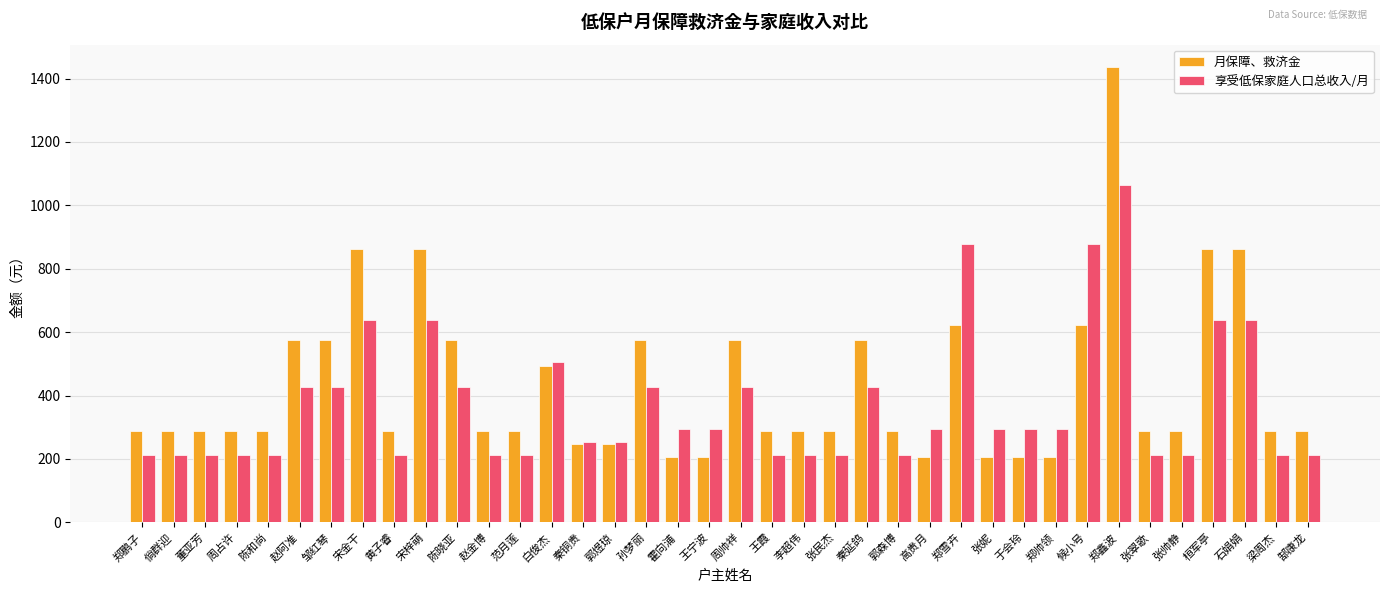

What is the difference between the 享受低保家庭人口总收入/月 values at 黄子睿 and 王宁波?

80